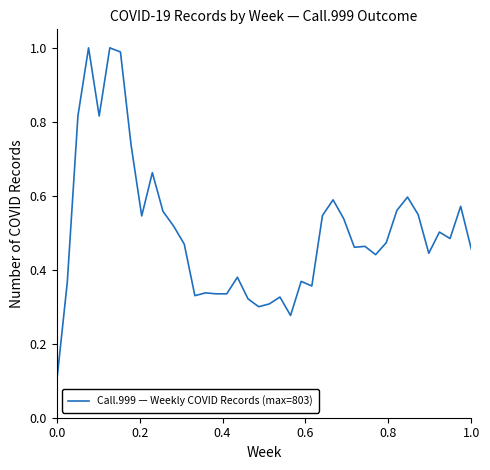

Count the number of data series in this chart.

1